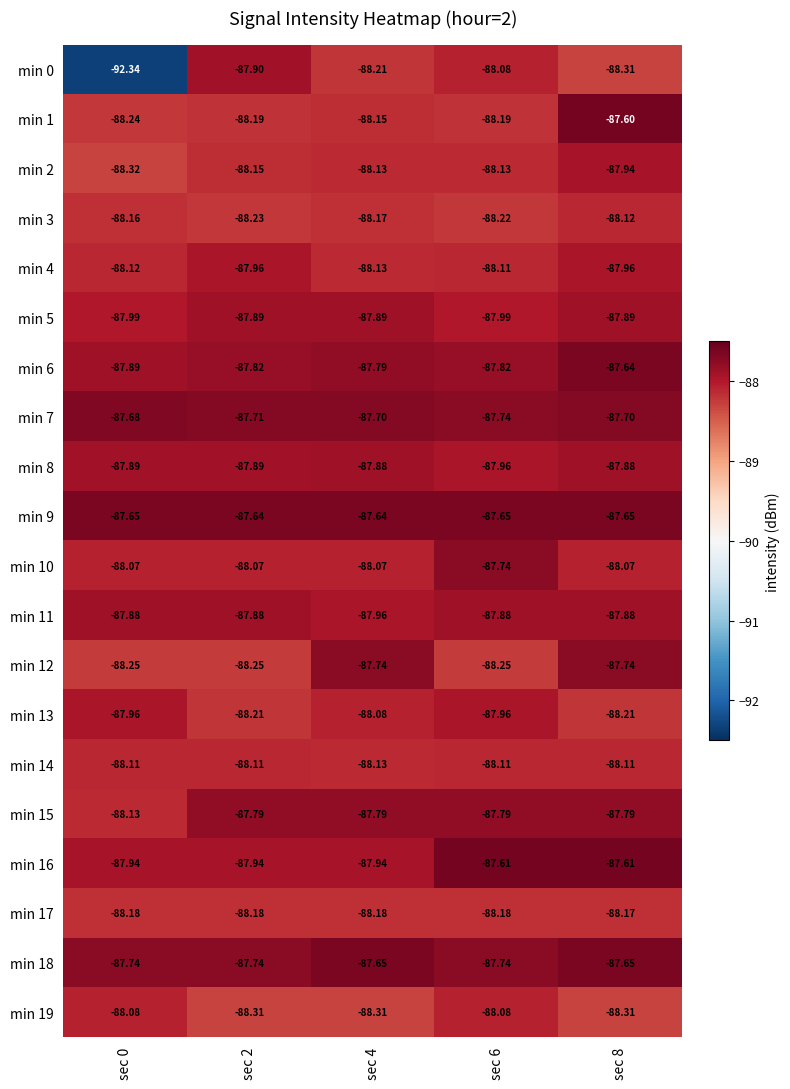

What is the greatest value displayed?

-87.6